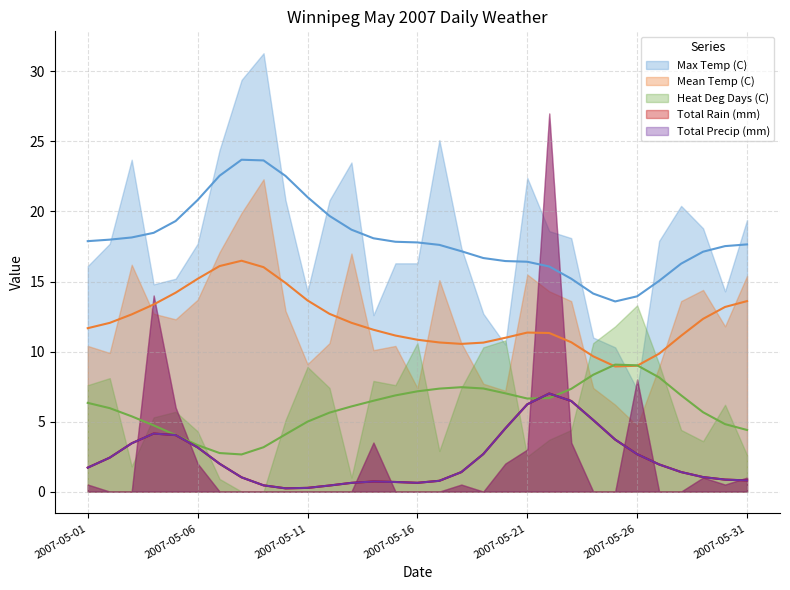

True or false: Mean Temp (C) and Total Rain (mm) cross at least once.

True